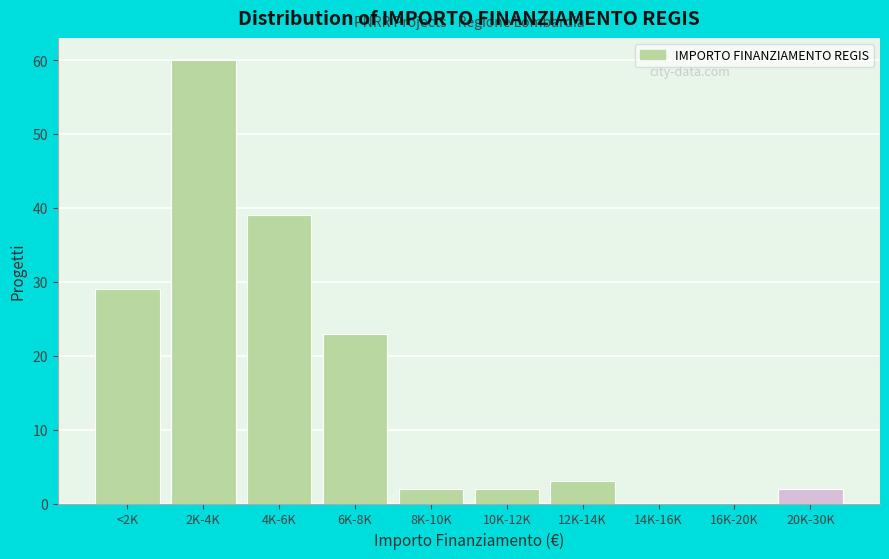

Reading right to left, list all the values displayed in this chart.

20K-30K=2	16K-20K=0	14K-16K=0	12K-14K=3	10K-12K=2	8K-10K=2	6K-8K=23	4K-6K=39	2K-4K=60	<2K=29